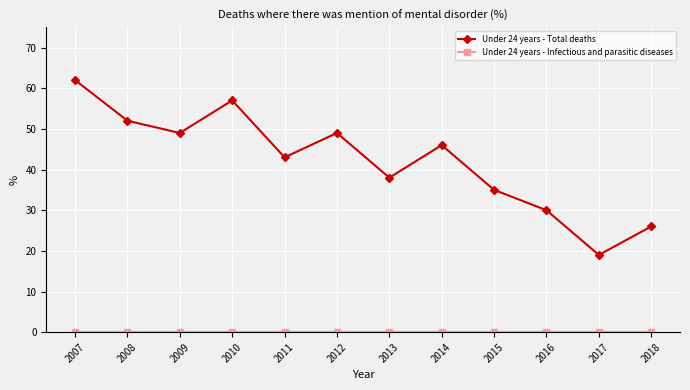

The value of Under 24 years - Total deaths at 2014 is 24. True or false?

False